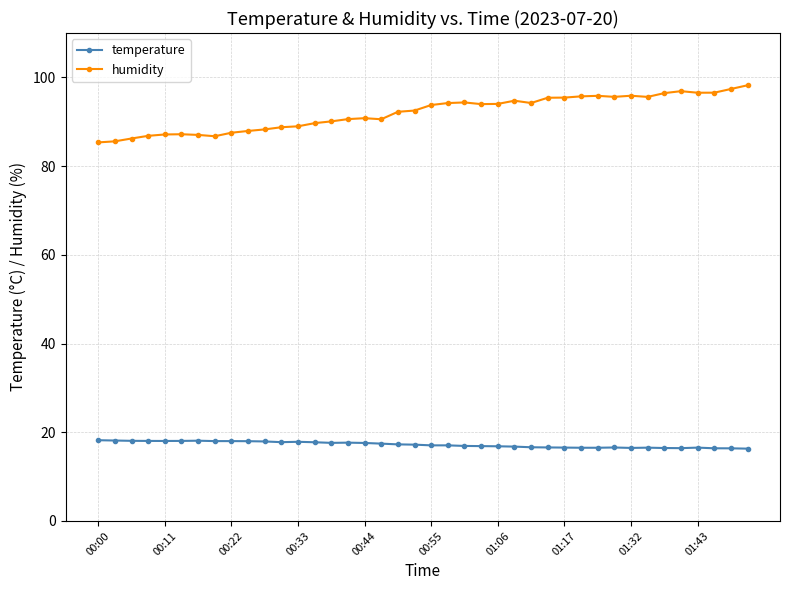

What is the smallest value displayed?

16.3